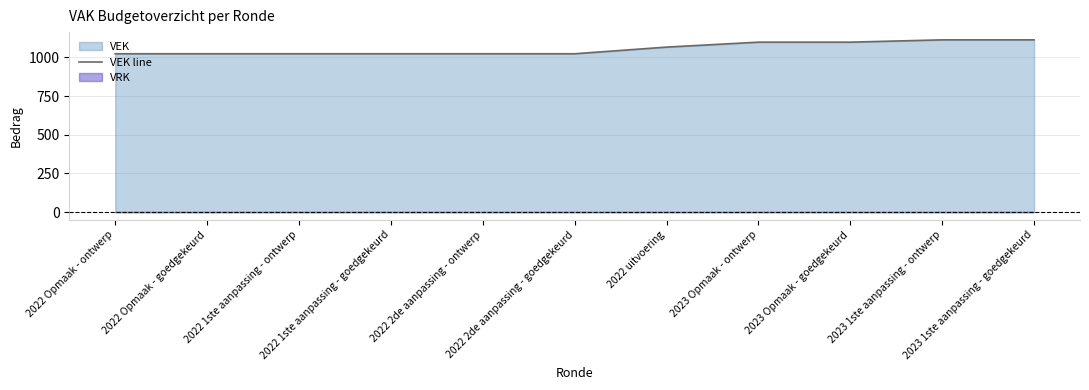

What is the ratio of the value at 2023 1ste aanpassing - ontwerp to the value at 2022 uitvoering?

1.0